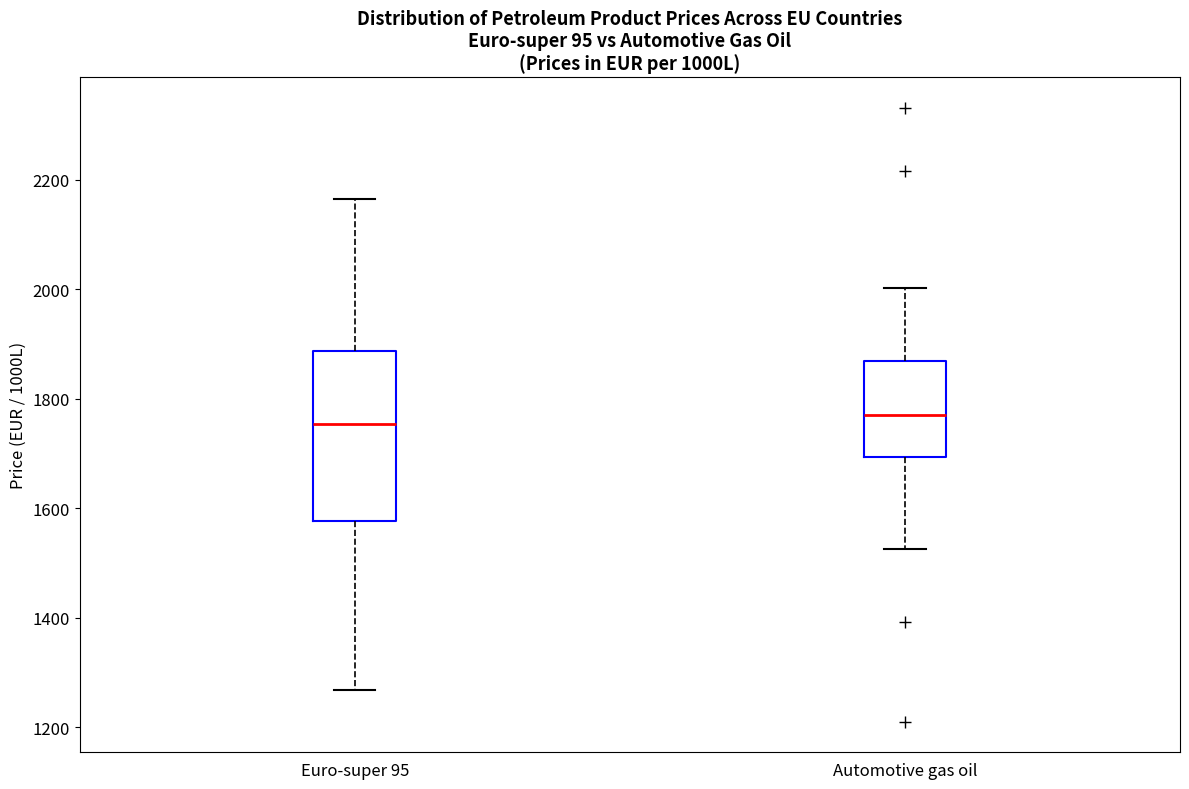

Reading left to right, read every box against the y-axis: the position of its median line, the range the box covers, and the ends of its whiskers. The values are not printed on the chart, so give them approximately, as read against the axis.

Euro-super 95: median 1760, box 1580 to 1880, whiskers 1260 to 2160
Automotive gas oil: median 1760, box 1700 to 1860, whiskers 1520 to 2000